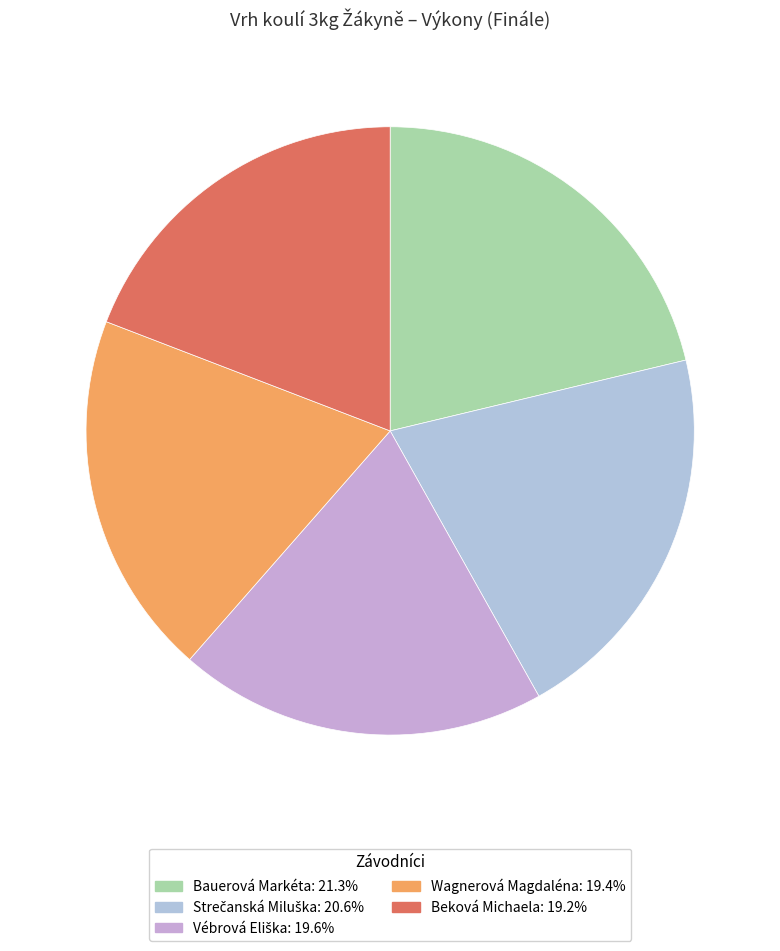

Does any single category account for the majority?

No